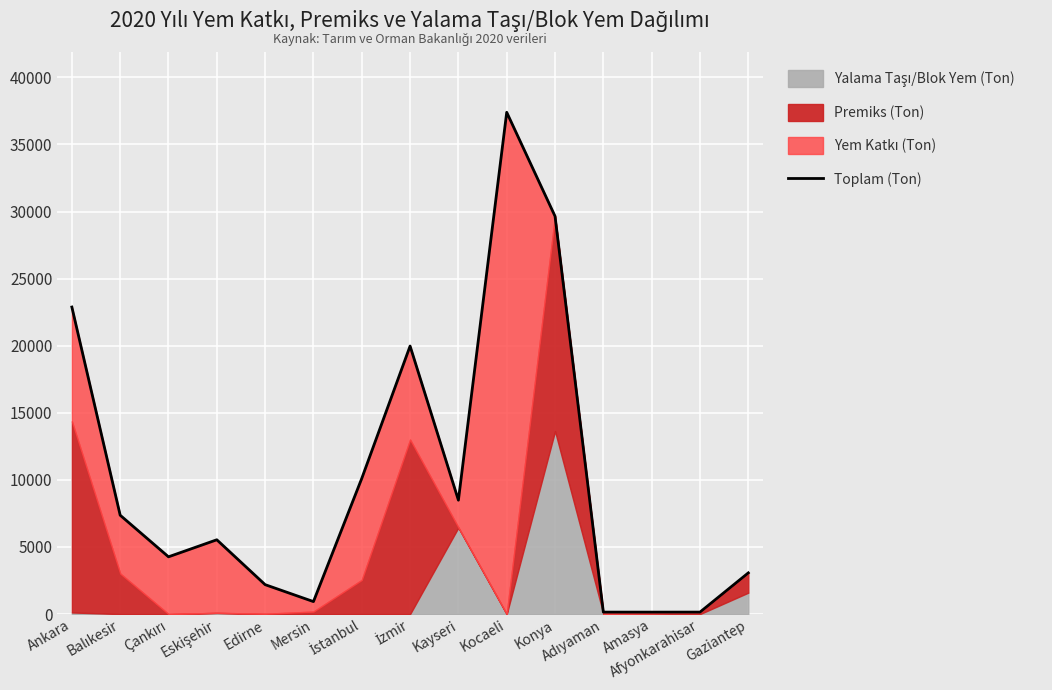

What is the label of the 7th point from the left?

İstanbul